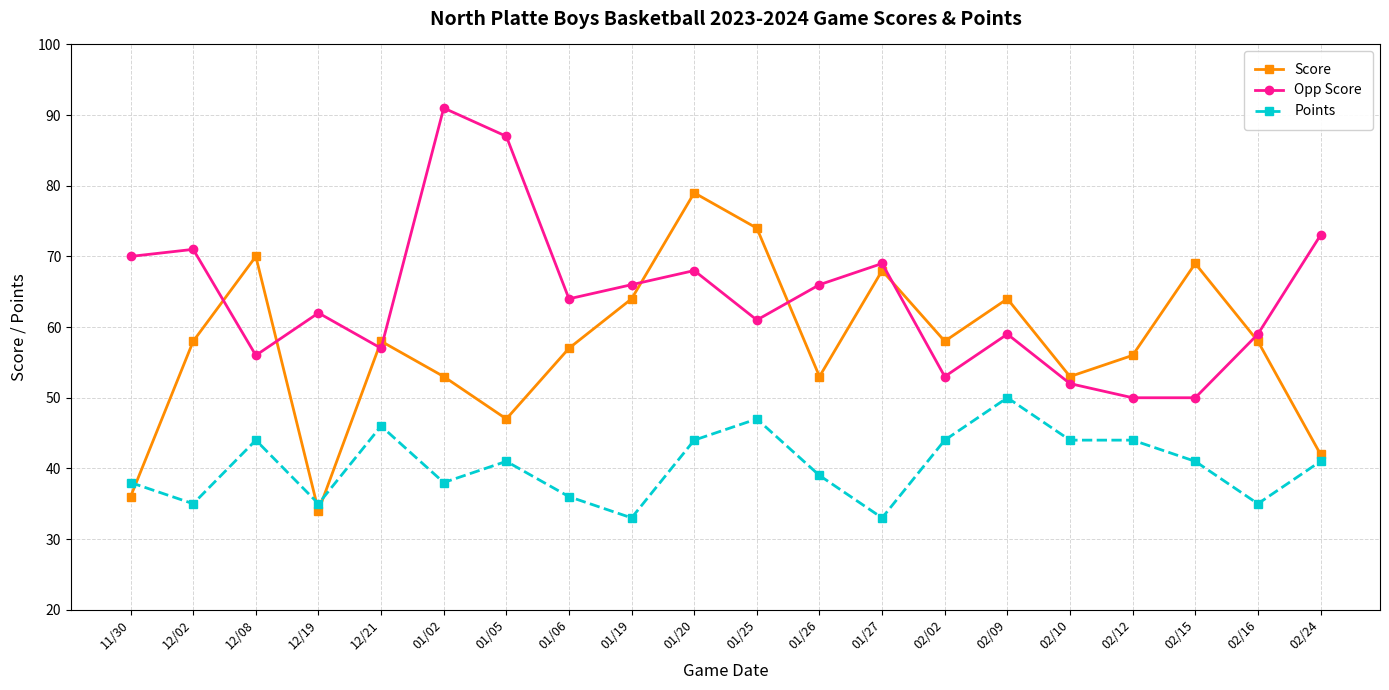

Does the chart have visible grid lines?

Yes